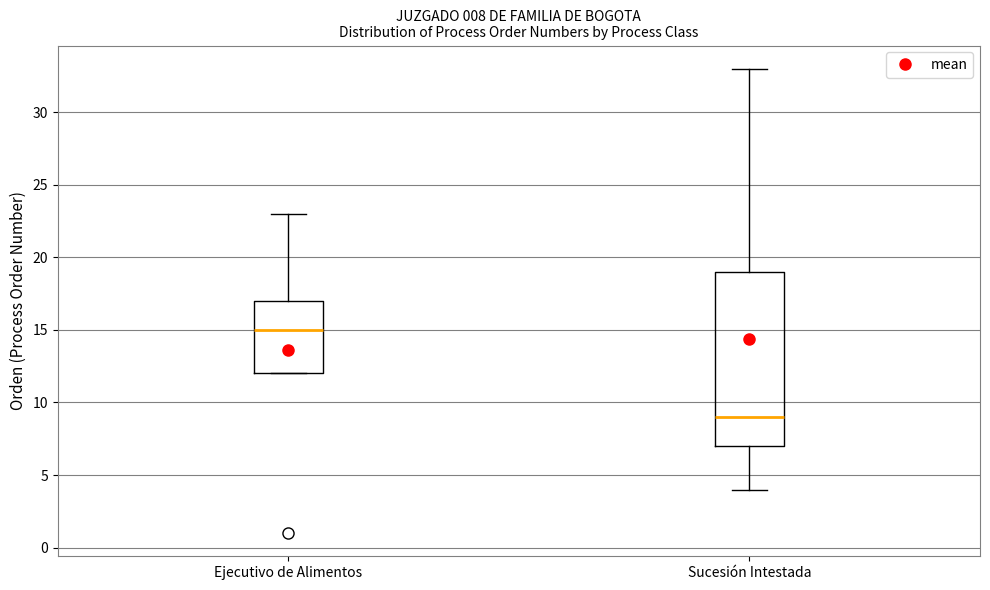

Comparing the boxes themselves (not the whiskers), which one is the tallest?

Sucesión Intestada